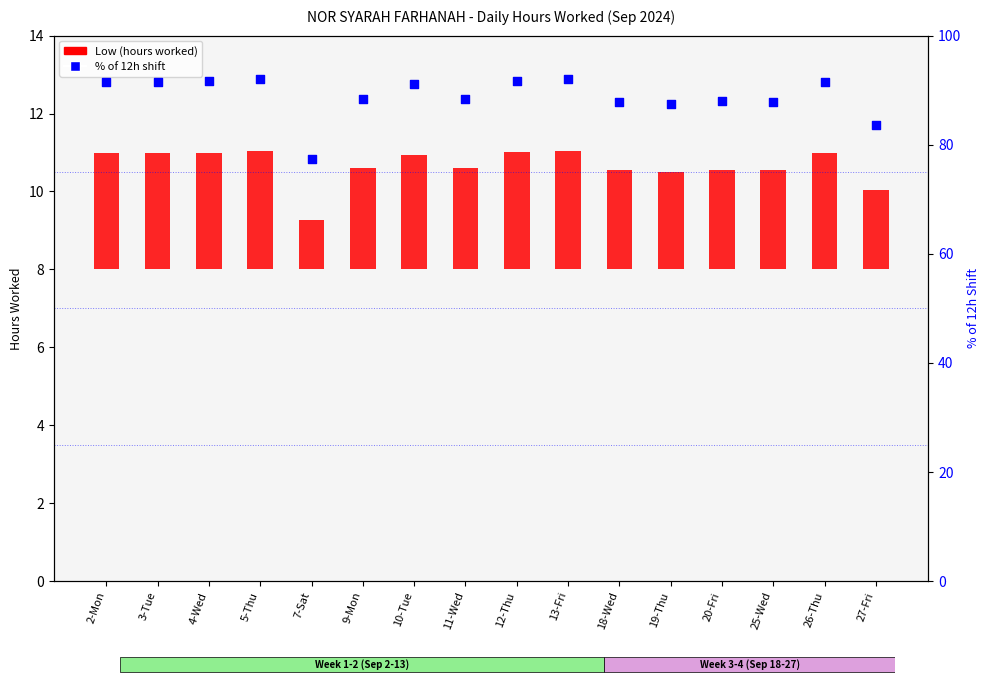

What is the total value across all series at 13-Fri?

95.0